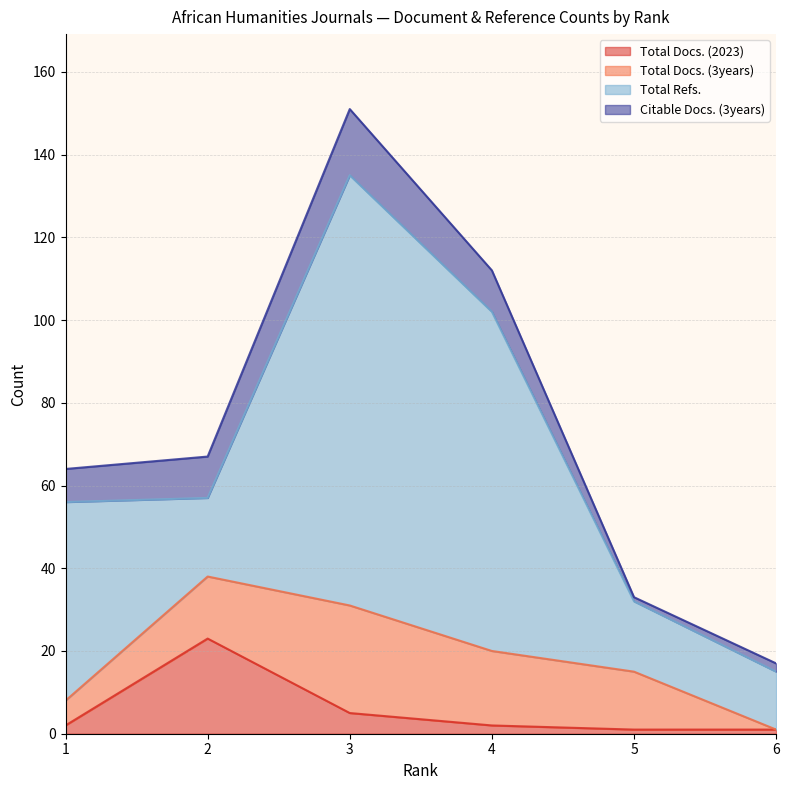

Where is Total Docs. (3years) nearest to the value 13?

5